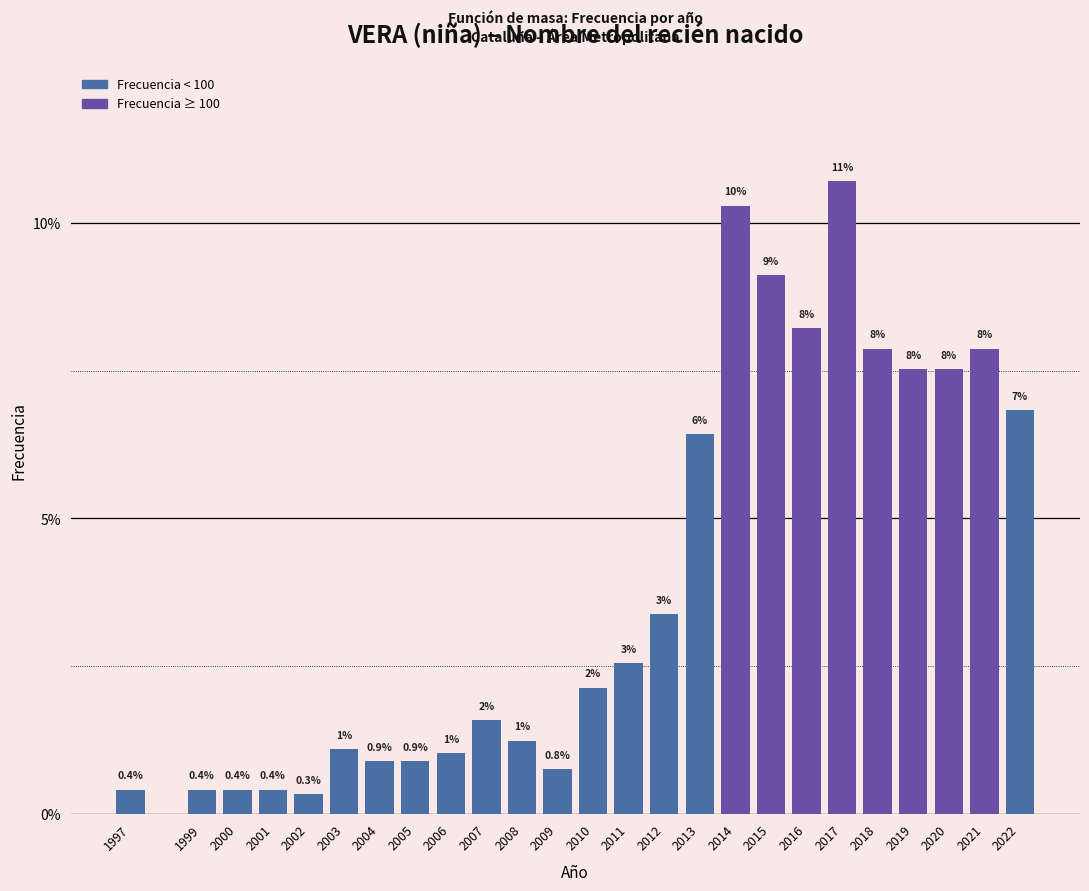

Does the chart contain any negative values?

No